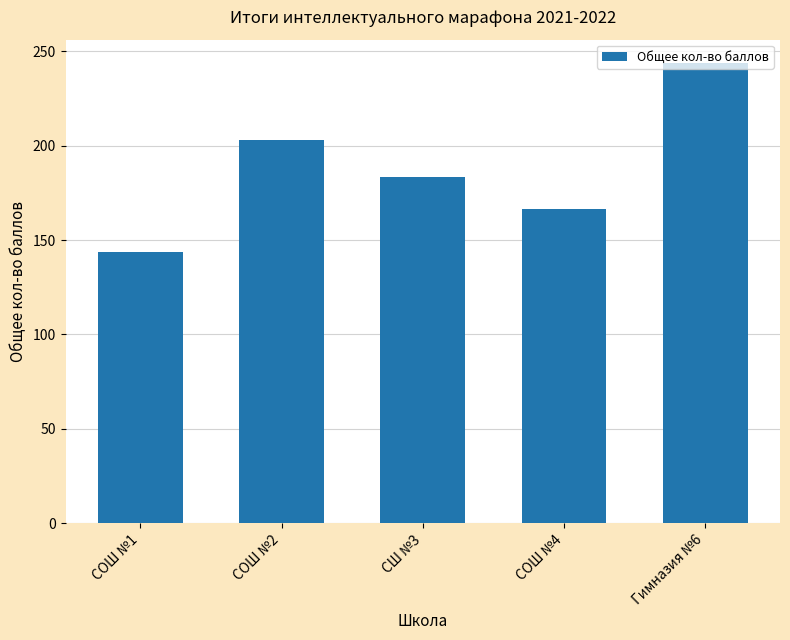

Rank the categories by value from highest to lowest.

Гимназия №6, СОШ №2, СШ №3, СОШ №4, СОШ №1